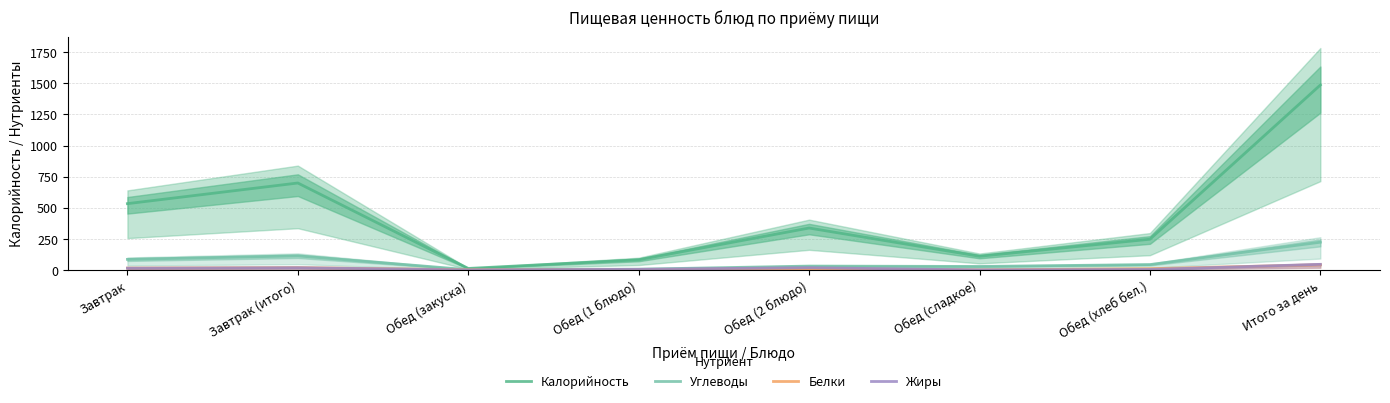

What position from the right is Обед (2 блюдо)?

4